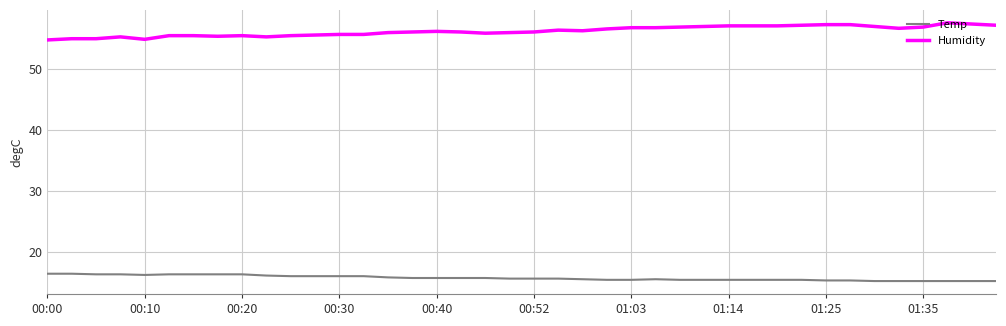

What is the average value of the Temp series?

15.8